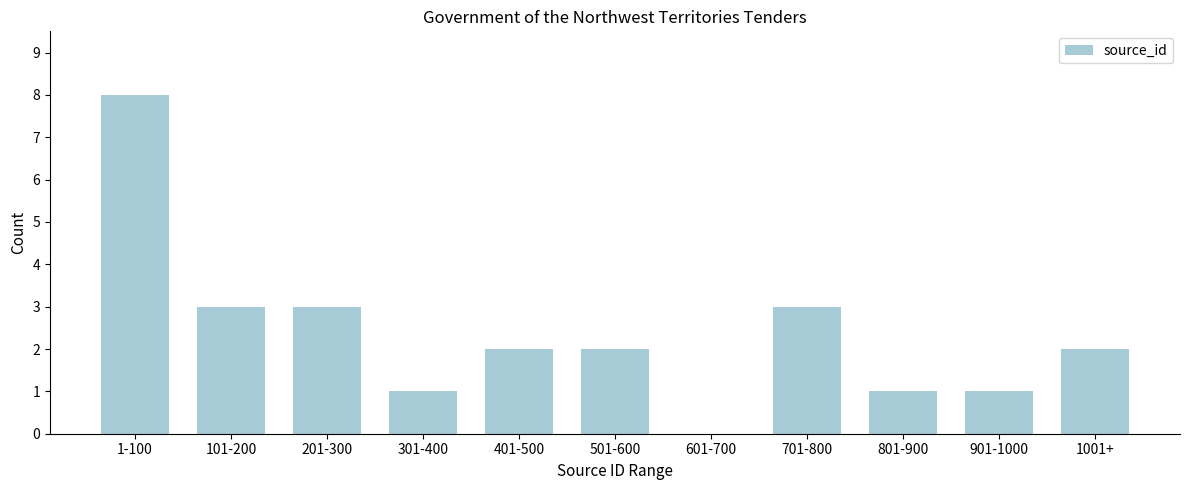

Reading left to right, extract all data points from this chart.

1-100=8	101-200=3	201-300=3	301-400=1	401-500=2	501-600=2	601-700=0	701-800=3	801-900=1	901-1000=1	1001+=2